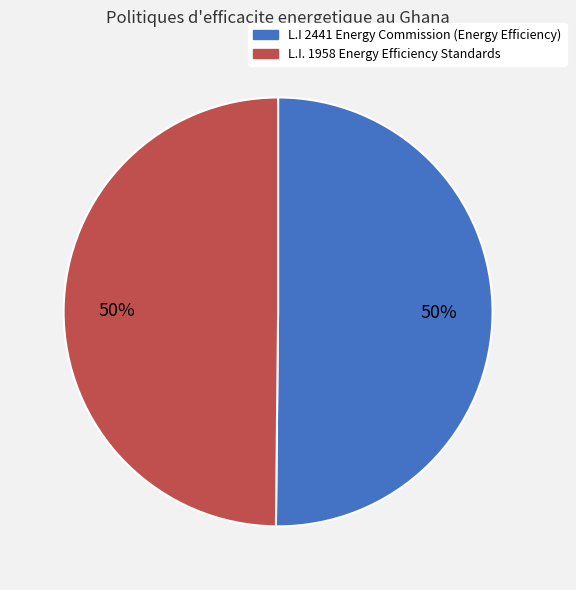

To the nearest percent, what is the combined percentage of L.I. 1958 Energy Efficiency Standards and L.I 2441 Energy Commission (Energy Efficiency)?

100%